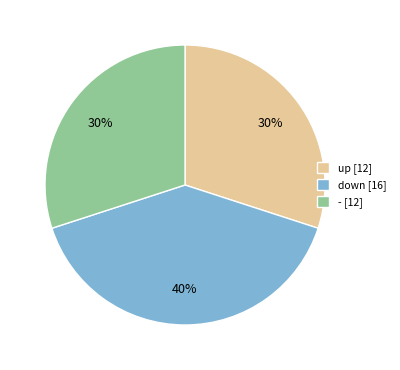

True or false: down [16] accounts for 40% of the total.

True